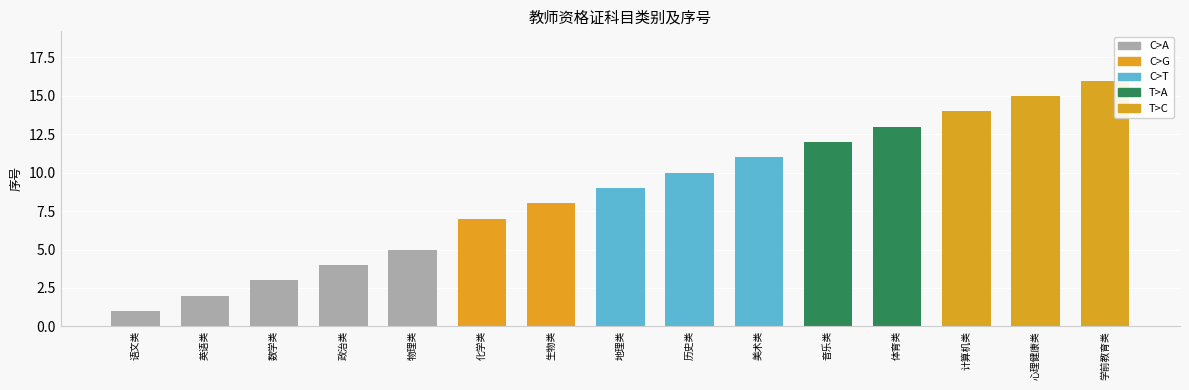

What is the label of the 15th bar from the right?

语文类